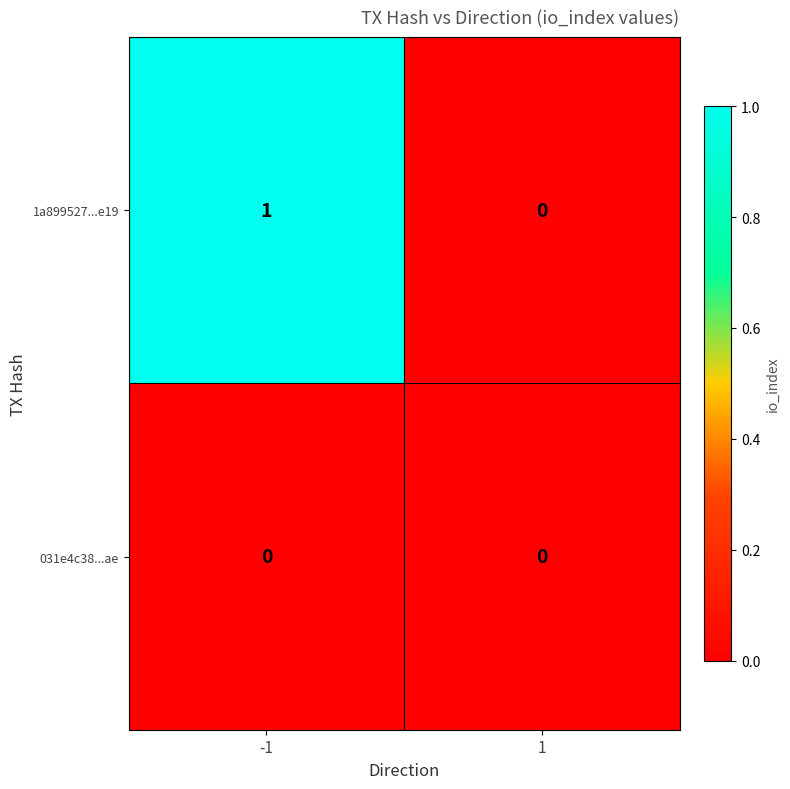

List the series in order of their overall mean, lowest first.

031e4c38...ae, 1a899527...e19